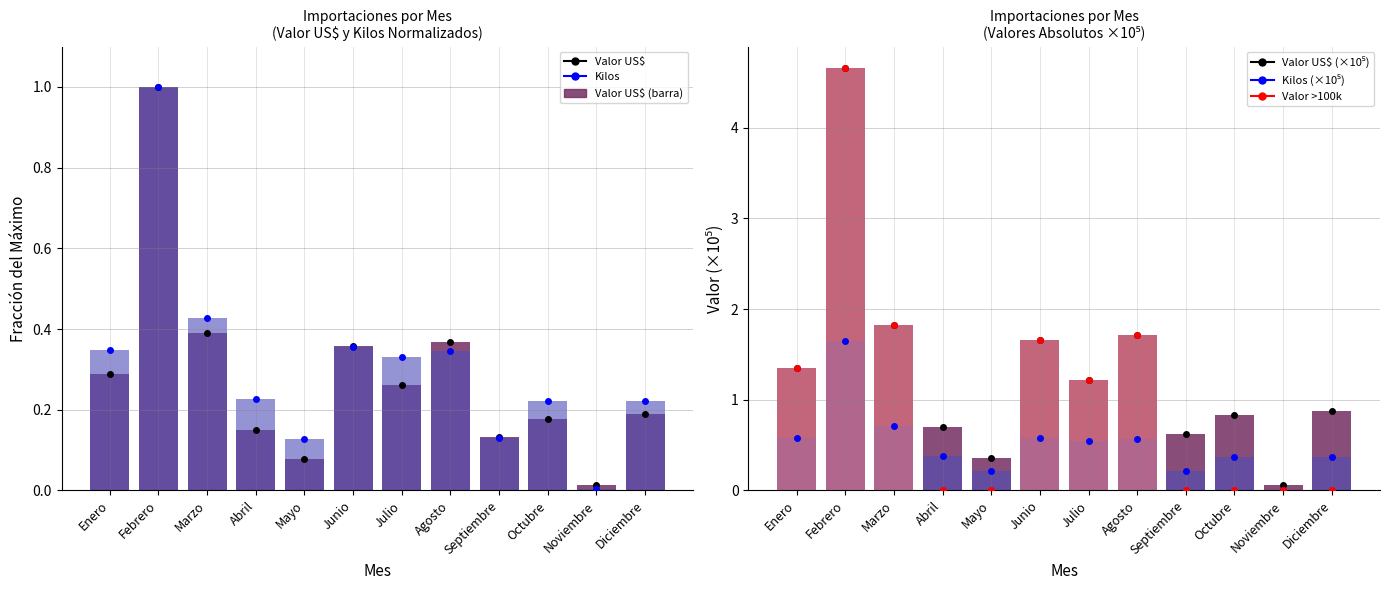

Reading right to left, extract all data points from this chart.

Valor US$: 0.9	0.1	0.8	0.6	1.7	1.2	1.7	0.4	0.7	1.8	4.7	1.3
Kilos: 0.4	0.0	0.4	0.2	0.6	0.5	0.6	0.2	0.4	0.7	1.6	0.6